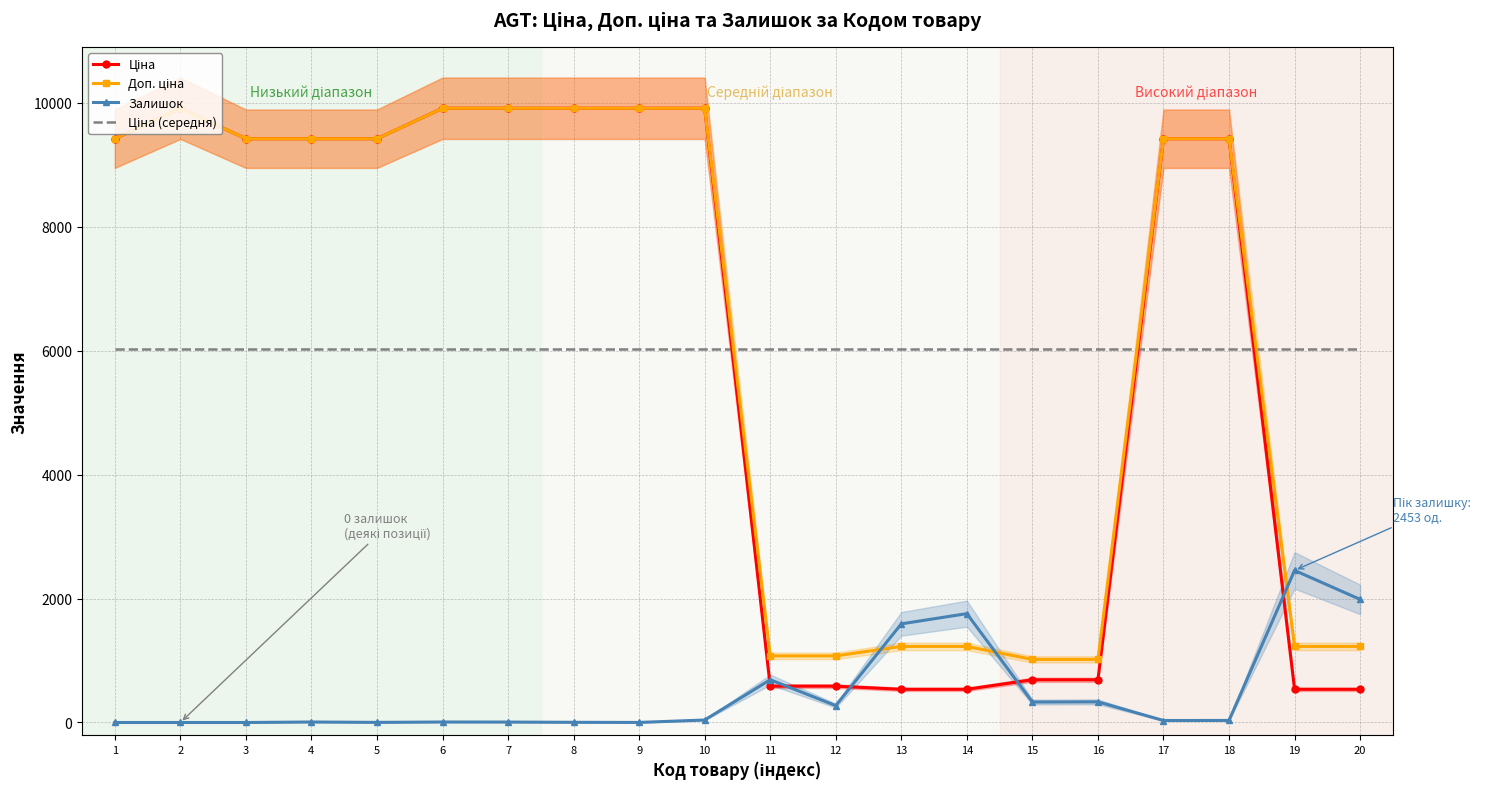

What is the difference between the maximum and minimum values in the Ціна series?

9373.1